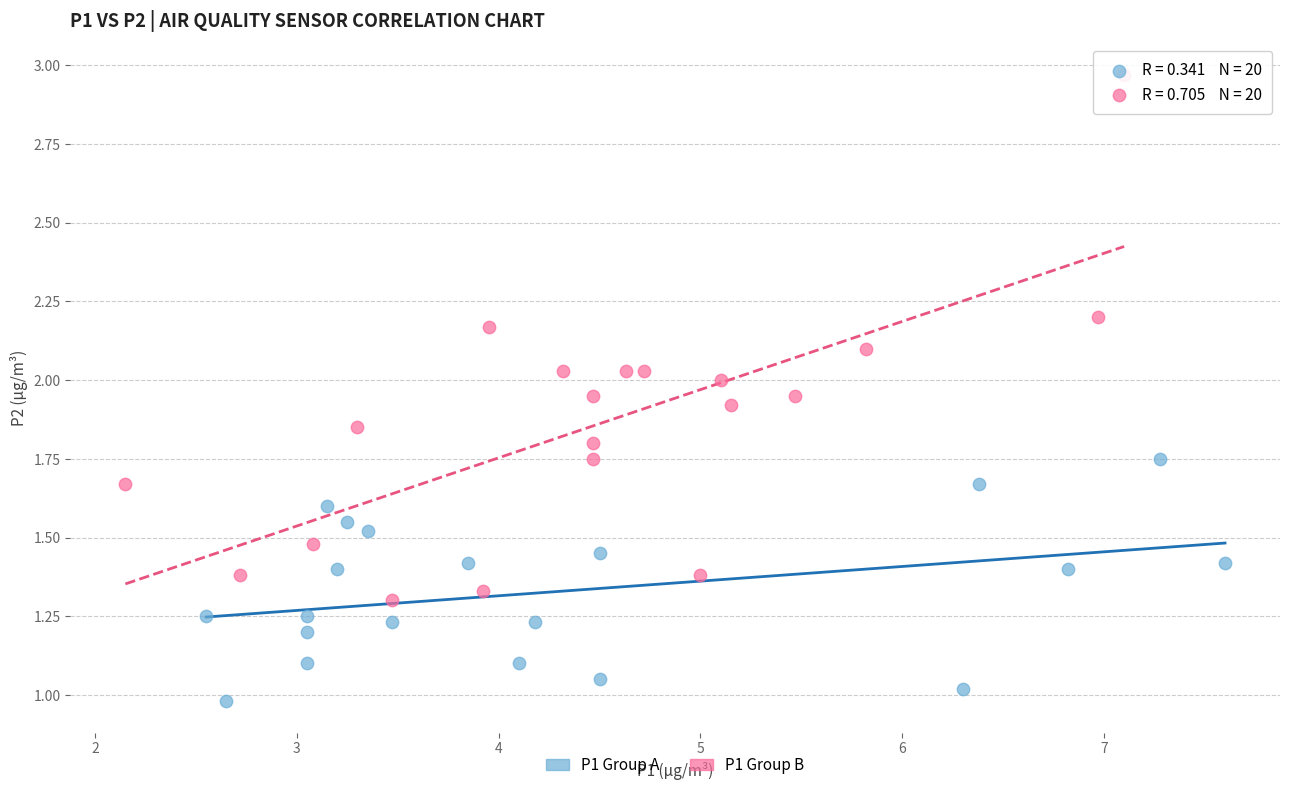

Which series has the widest spread of Y values?

P1 Group B